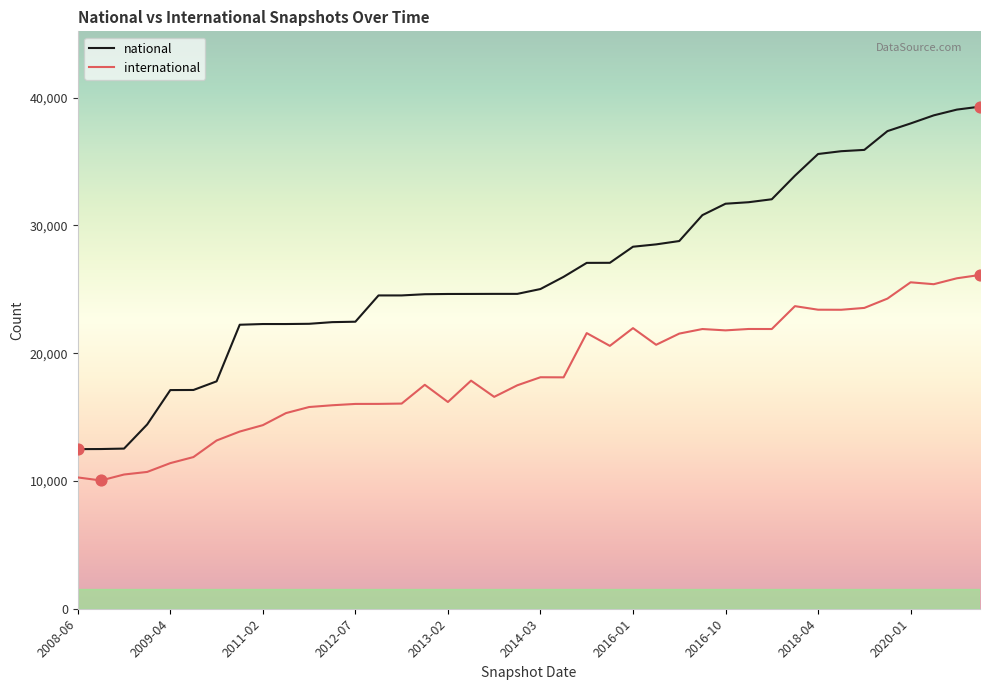

Which series has the largest total across all categories?

national